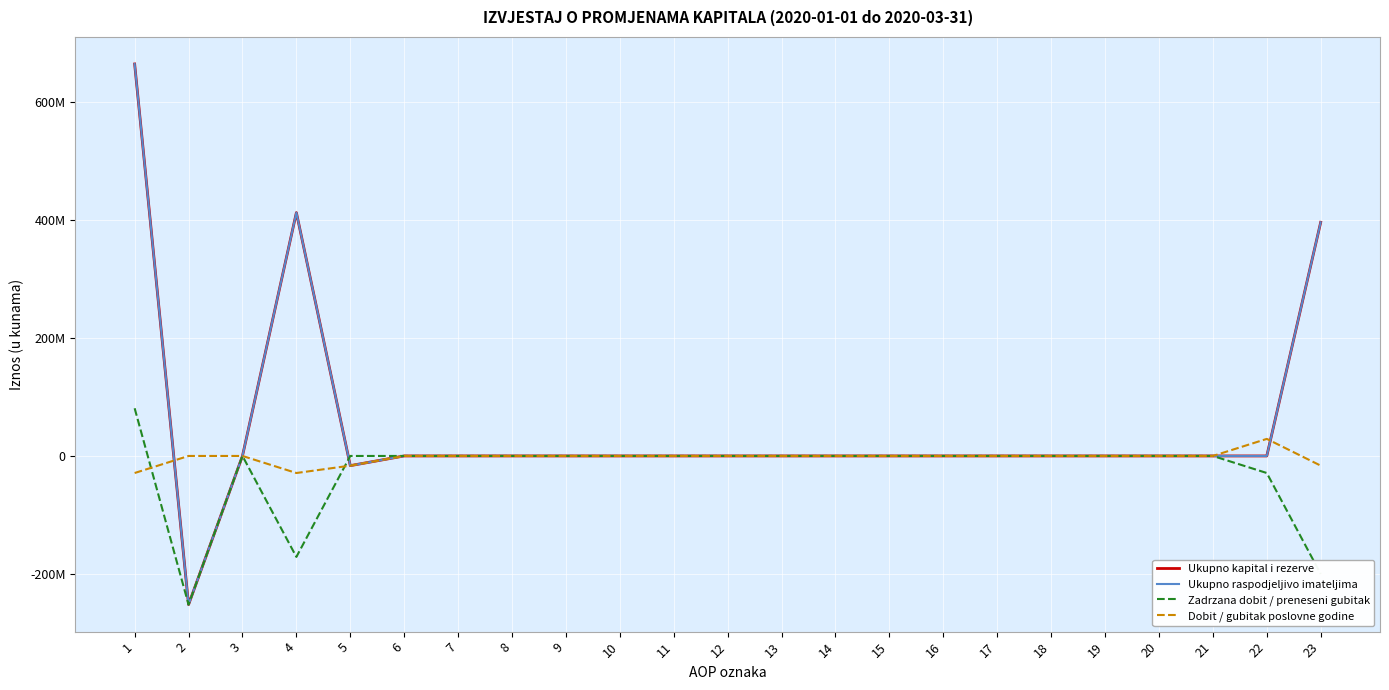

What is the sum of all Dobit / gubitak poslovne godine values?

-61696275